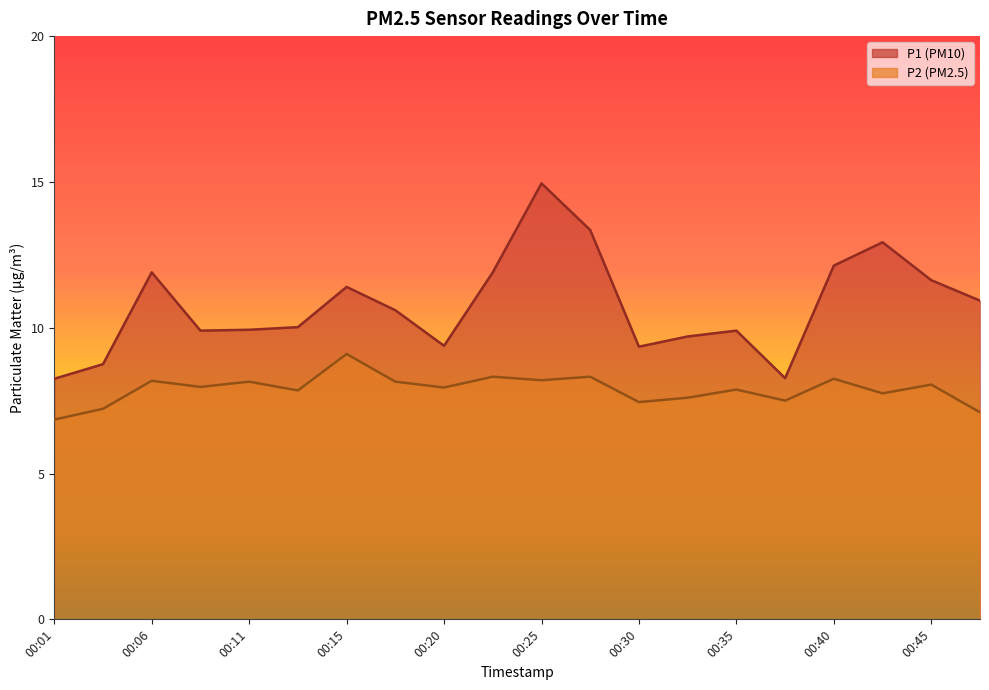

At how many categories does at least one series exceed 9?

17